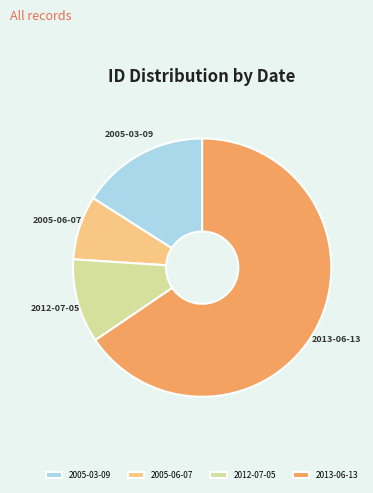

Is there a majority slice in this chart?

Yes